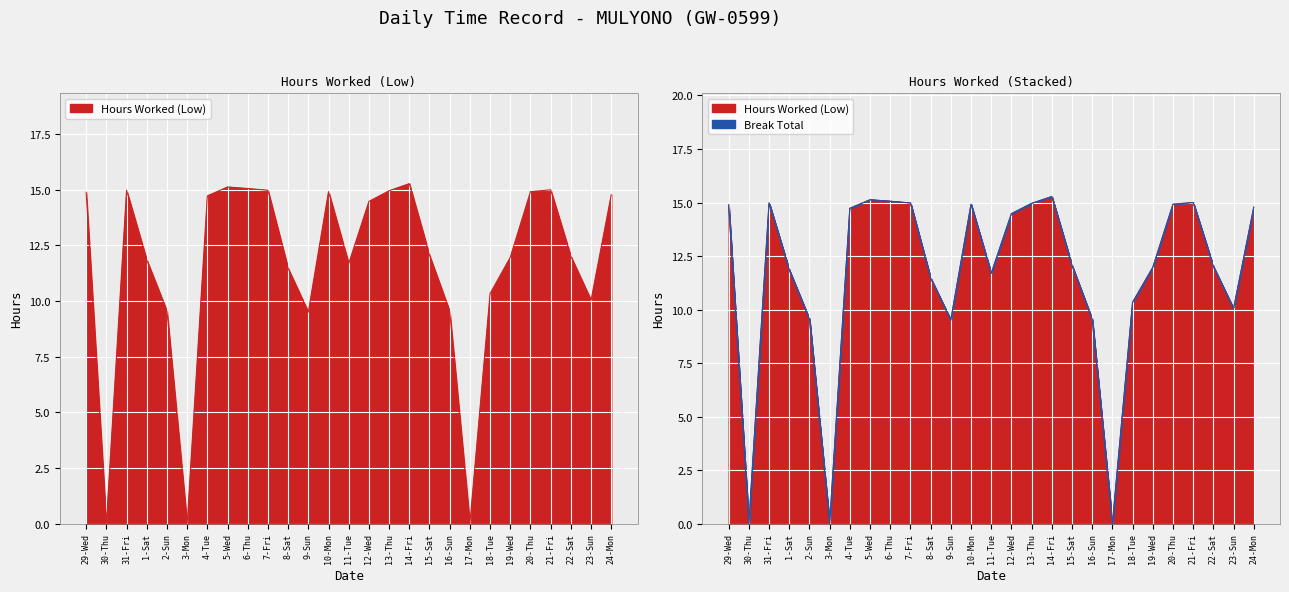

Rank the categories by value from highest to lowest.

14-Fri, 5-Wed, 6-Thu, 21-Fri, 31-Fri, 7-Fri, 13-Thu, 10-Mon, 20-Thu, 29-Wed, 24-Mon, 4-Tue, 12-Wed, 15-Sat, 22-Sat, 19-Wed, 1-Sat, 11-Tue, 8-Sat, 18-Tue, 23-Sun, 2-Sun, 16-Sun, 9-Sun, 30-Thu, 3-Mon, 17-Mon